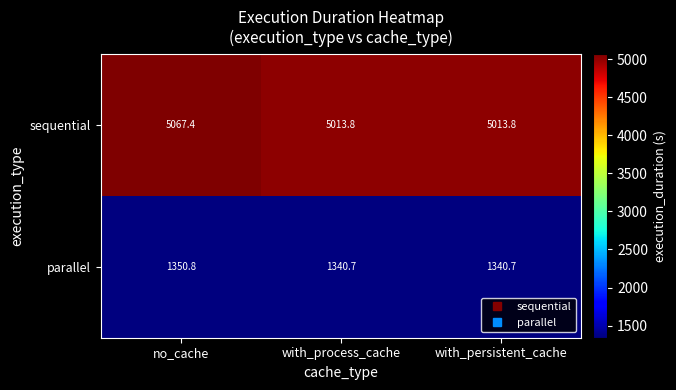

What is the minimum value shown in the chart?

1340.7